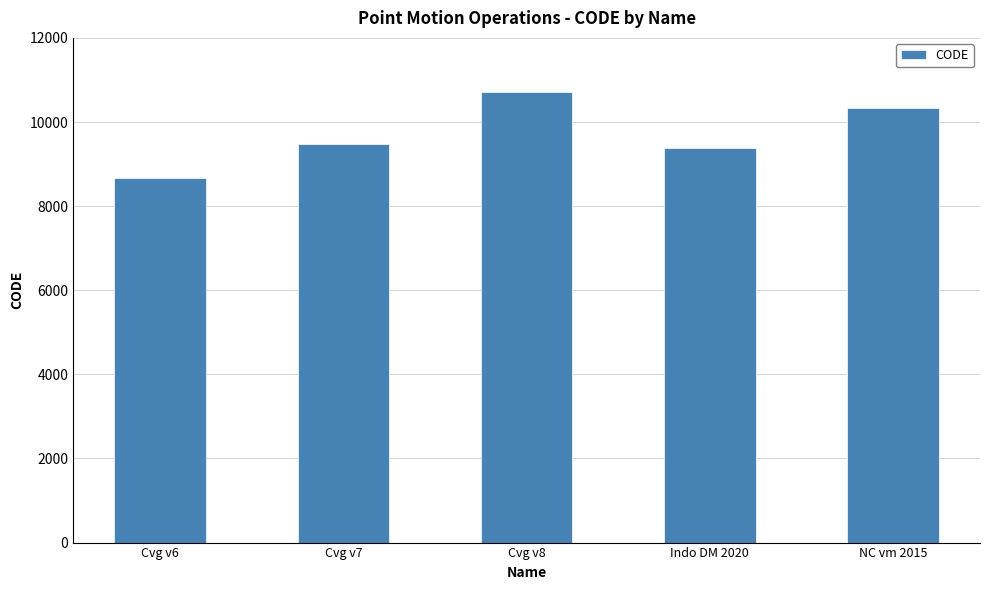

What is the smallest value displayed?

8676